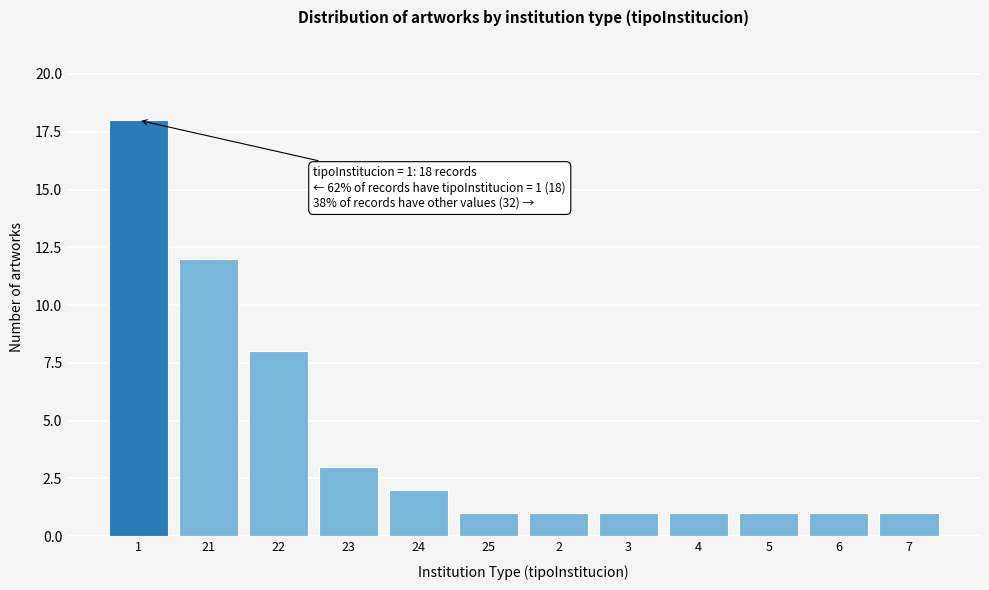

Reading right to left, list all the values displayed in this chart.

7=1	6=1	5=1	4=1	3=1	2=1	25=1	24=2	23=3	22=8	21=12	1=18